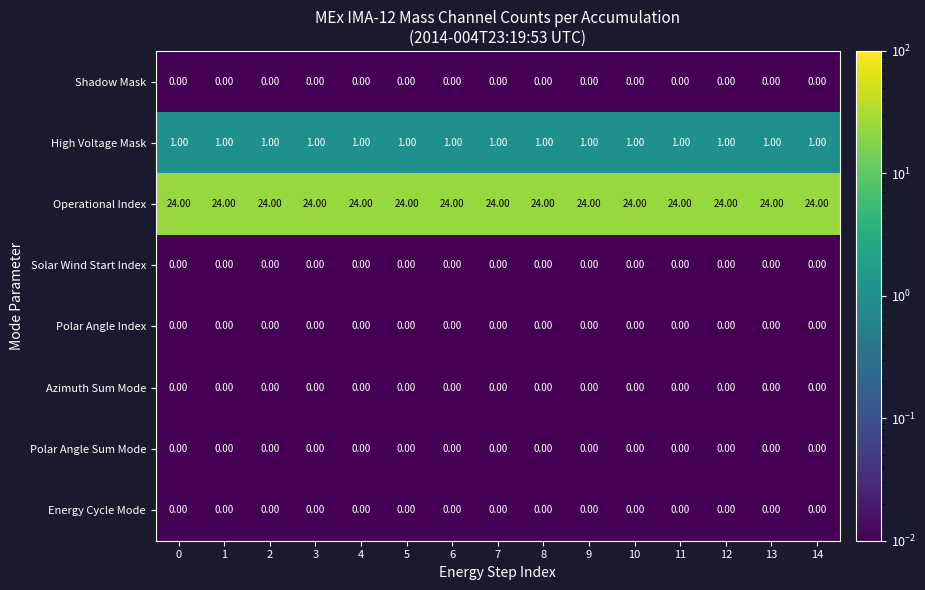

What is the spread (max minus min) of values at 3?

24